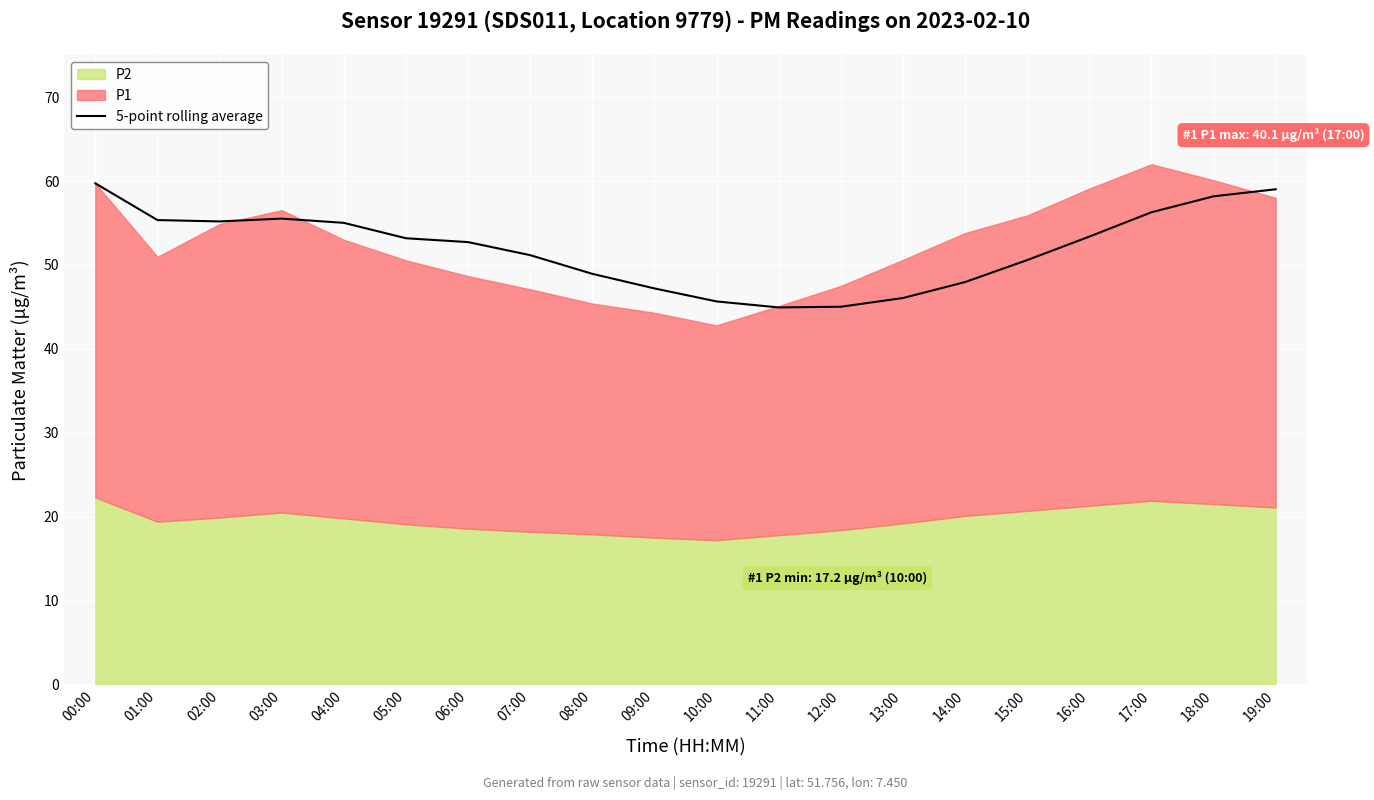

The 5-point rolling average series shows 48.9 at 08:00. True or false?

True